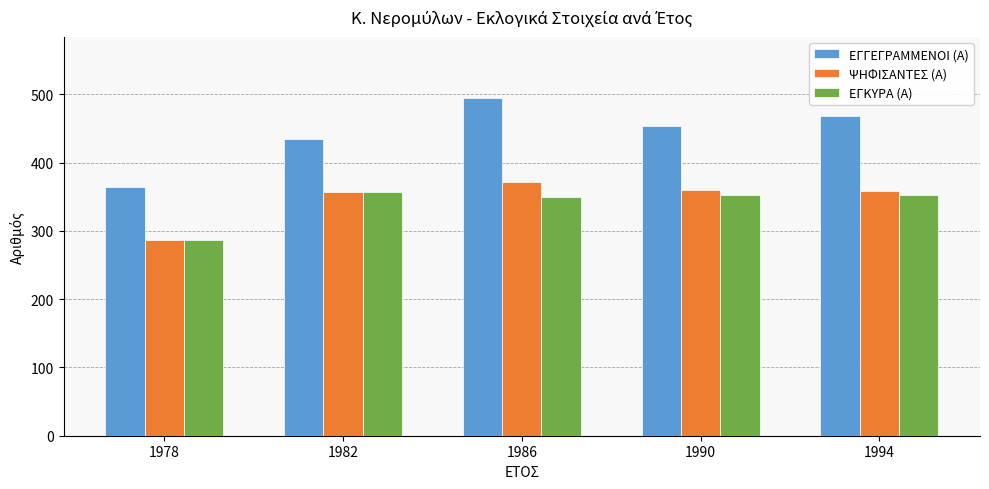

The ΕΓΓΕΓΡΑΜΜΕΝΟΙ (Α) series shows 654 at 1982. True or false?

False